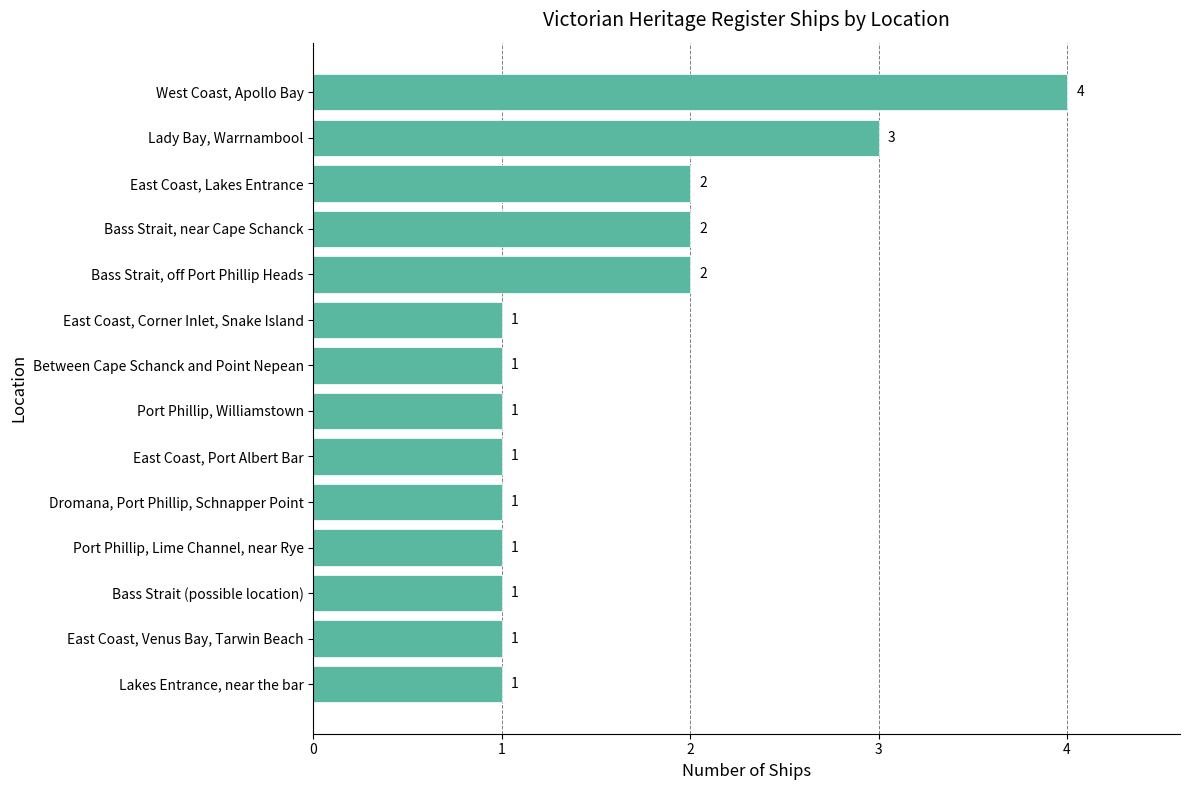

Is it true that the value at East Coast, Corner Inlet, Snake Island is 2?

False